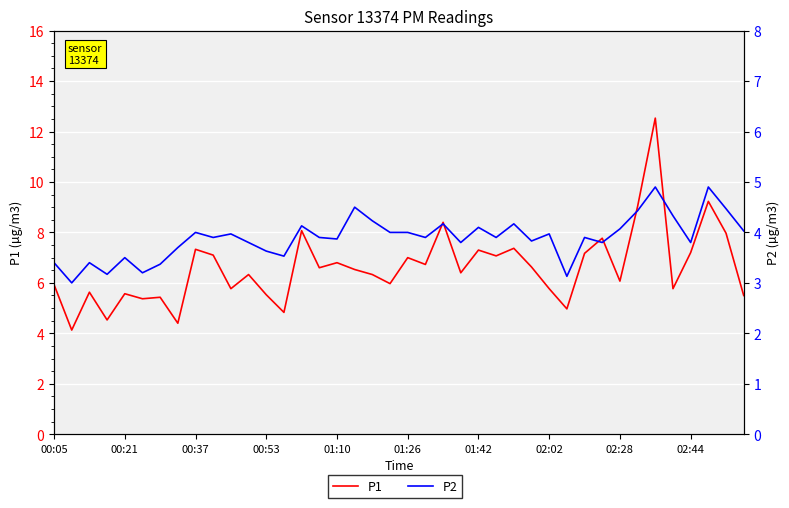

Reading right to left, transcribe all the data shown in this chart.

P1: 5.5	8.0	9.2	7.2	5.8	12.5	9.0	6.1	7.8	7.2	5.0	5.8	6.6	7.4	7.1	7.3	6.4	8.4	6.7	7.0	6.0	6.3	6.5	6.8	6.6	8.1	4.8	5.5	6.3	5.8	7.1	7.3	4.4	5.4	5.4	5.6	4.5	5.6	4.1	5.9
P2: 4.0	4.5	4.9	3.8	4.3	4.9	4.4	4.1	3.8	3.9	3.1	4.0	3.8	4.2	3.9	4.1	3.8	4.2	3.9	4.0	4.0	4.2	4.5	3.9	3.9	4.1	3.5	3.6	3.8	4.0	3.9	4.0	3.7	3.4	3.2	3.5	3.2	3.4	3.0	3.4